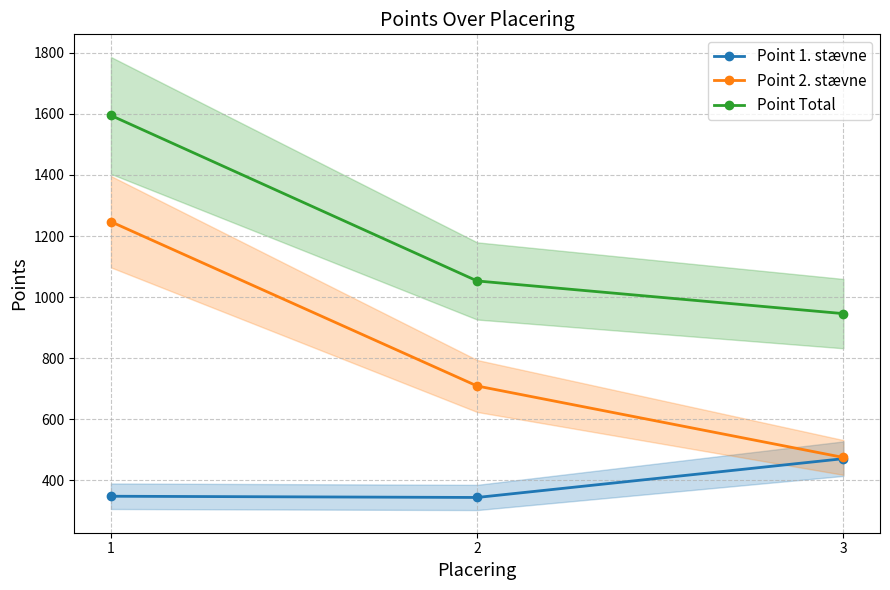

At which label does Point 2. stævne first exceed 709?

1